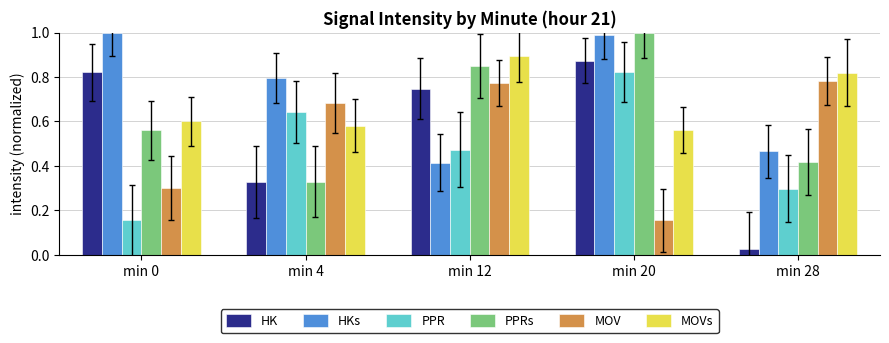

What is the total value across all series at min 0?

3.4